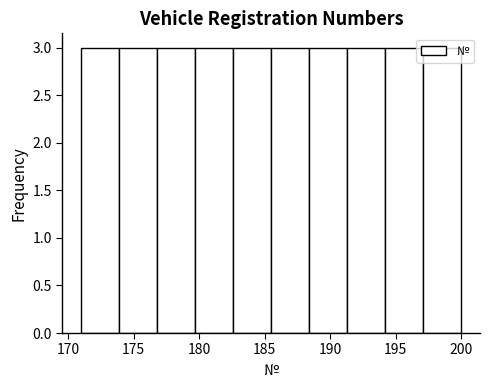

How tall is the bar that spans 182.6 to 185.5 on the x-axis? Neither the bar edges nor the heights are printed on the chart, so give them approximately, as read against the axes.

3